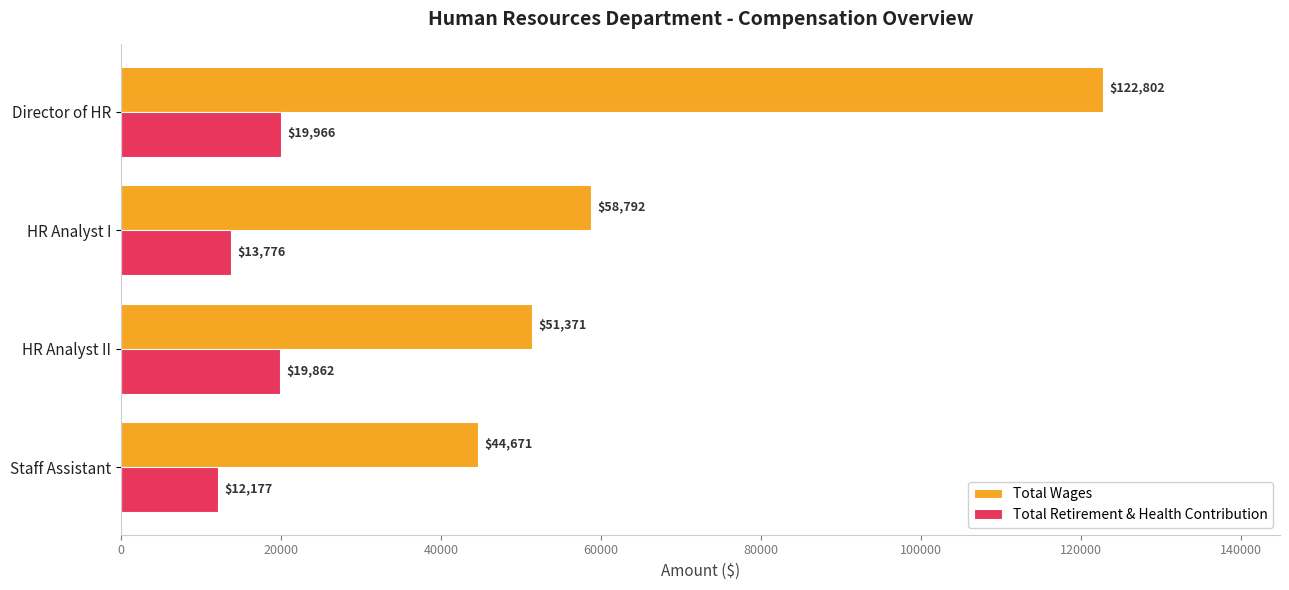

The value of Total Retirement & Health Contribution at HR Analyst II is 19862. True or false?

True